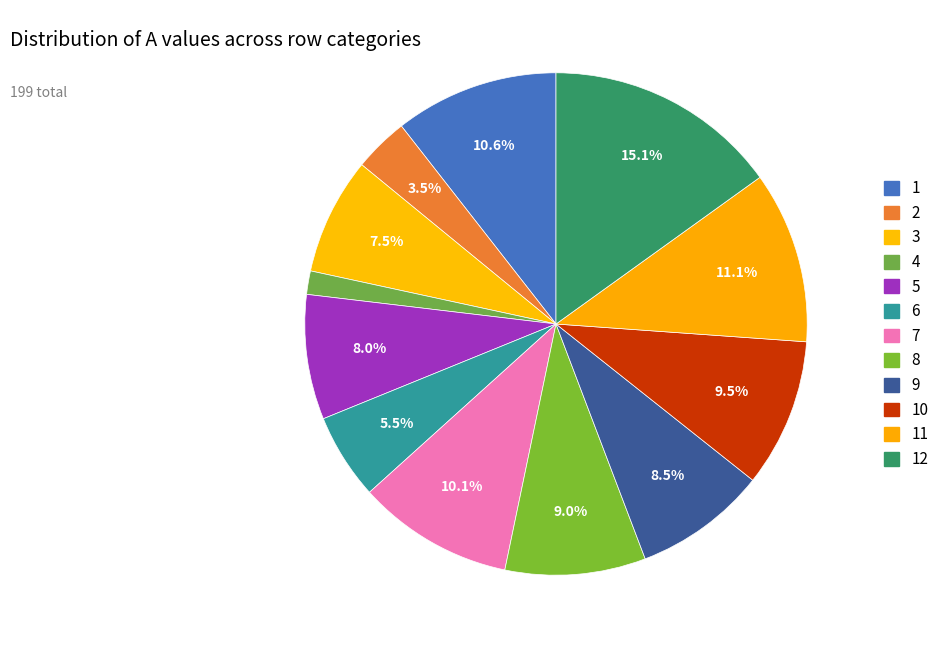

How many slices are in this pie chart?

12